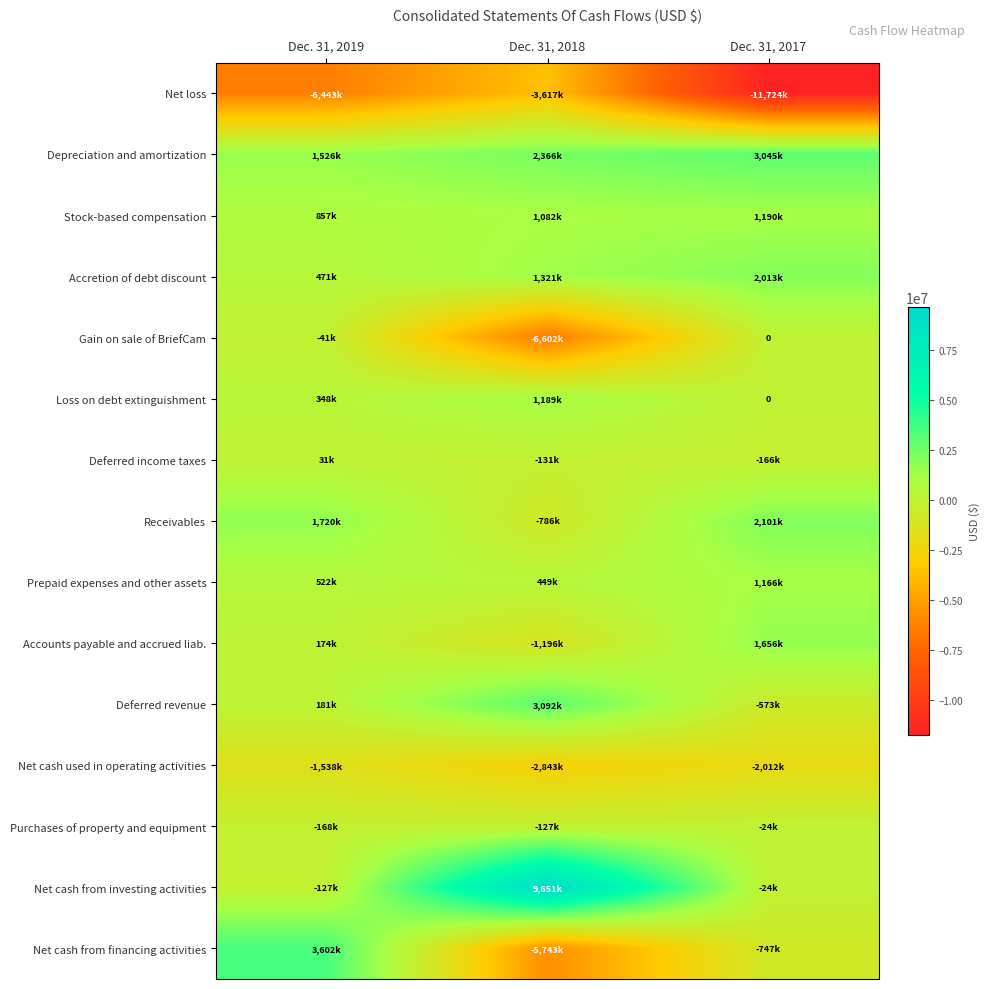

List the series in order of their peak value, highest first.

Net cash from investing activities, Net cash from financing activities, Deferred revenue, Depreciation and amortization, Receivables, Accretion of debt discount, Accounts payable and accrued liab., Stock-based compensation, Loss on debt extinguishment, Prepaid expenses and other assets, Deferred income taxes, Gain on sale of BriefCam, Purchases of property and equipment, Net cash used in operating activities, Net loss